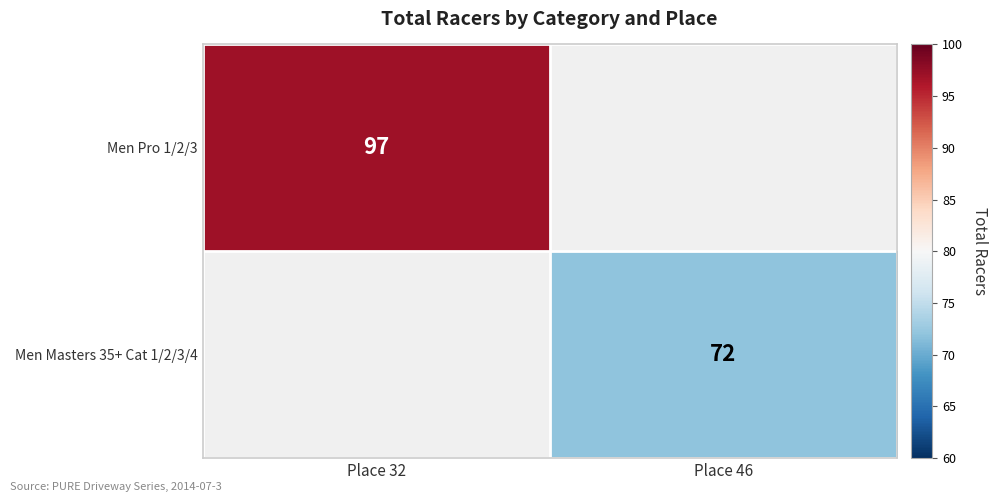

The Men Pro 1/2/3 series shows 23 at Place 32. True or false?

False